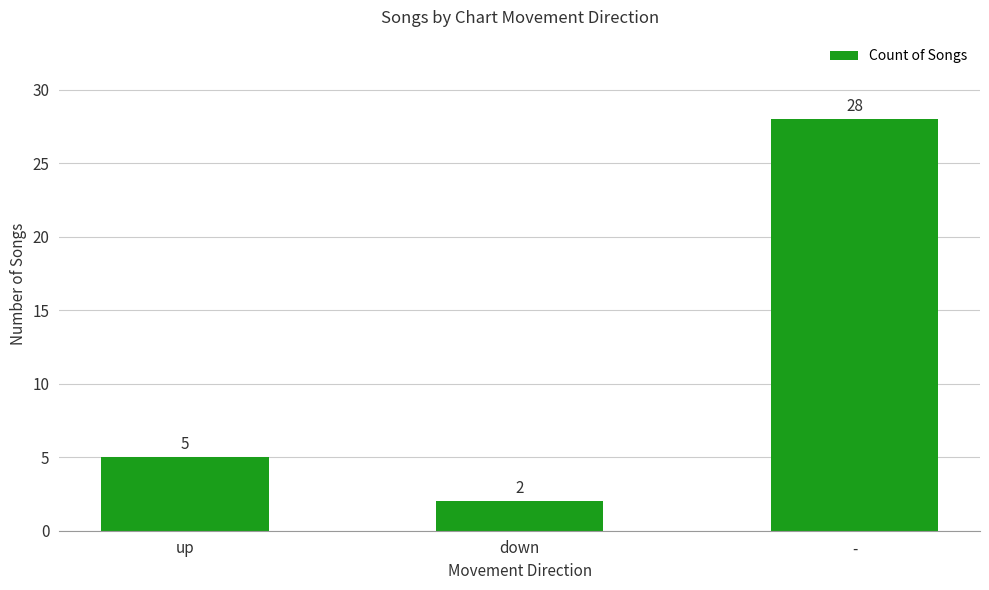

At which label is the value closest to 15?

up